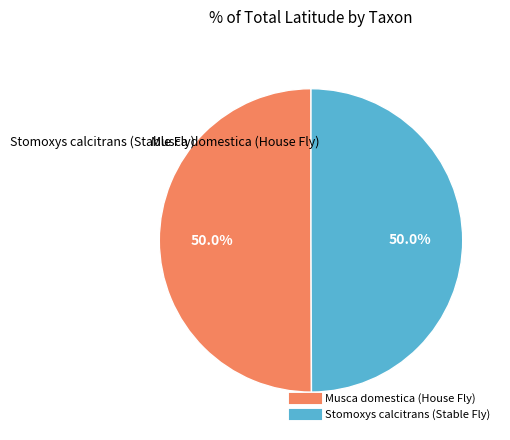

What is the ratio of the value at Stomoxys calcitrans (Stable Fly) to the value at Musca domestica (House Fly)?

1.0